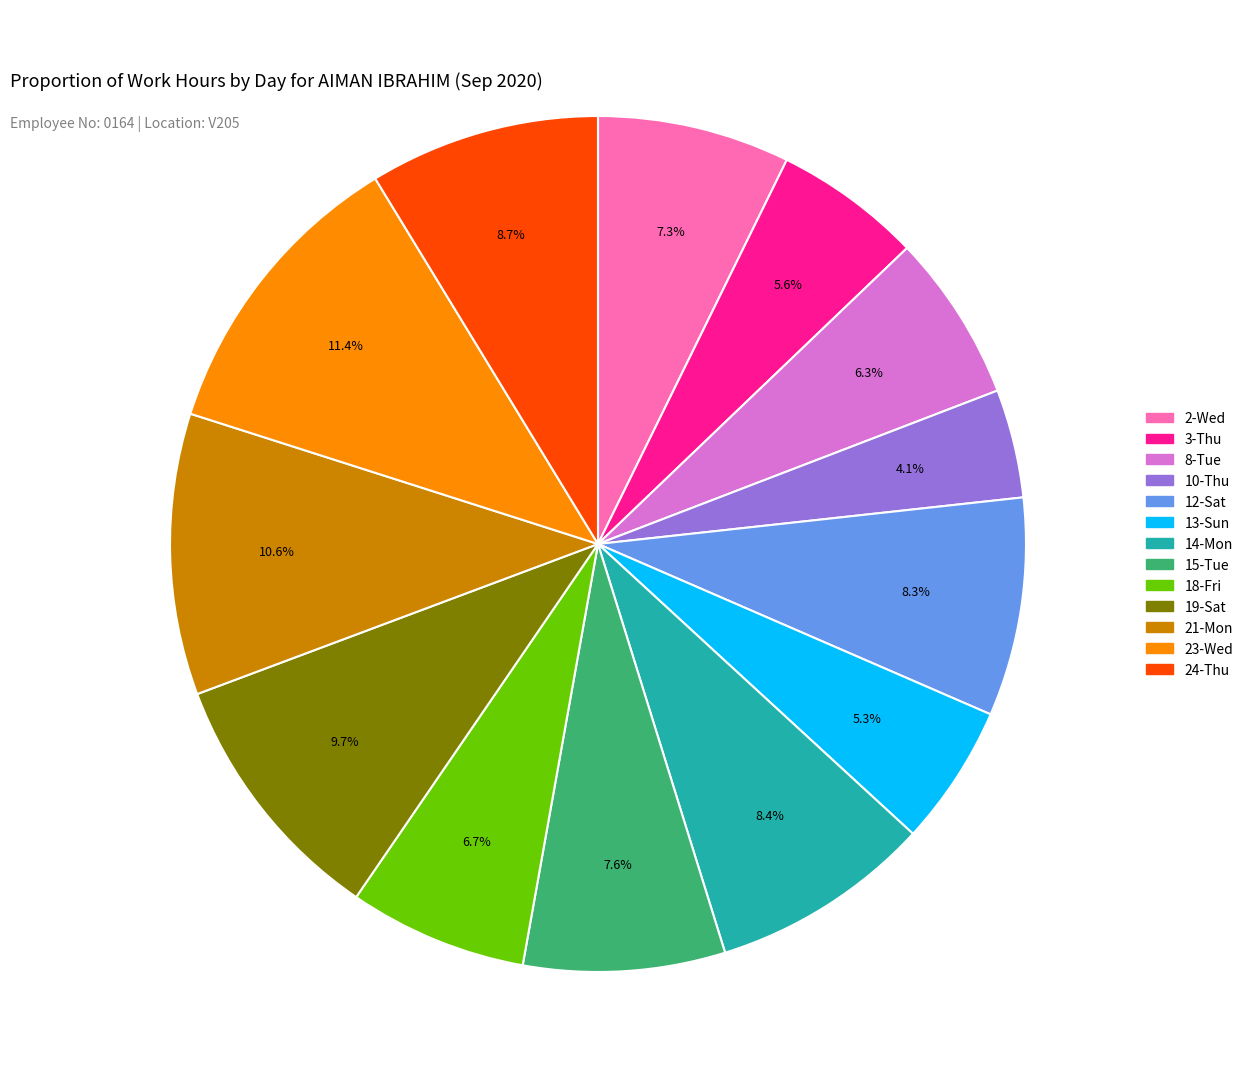

What is the largest slice in the pie chart?

23-Wed